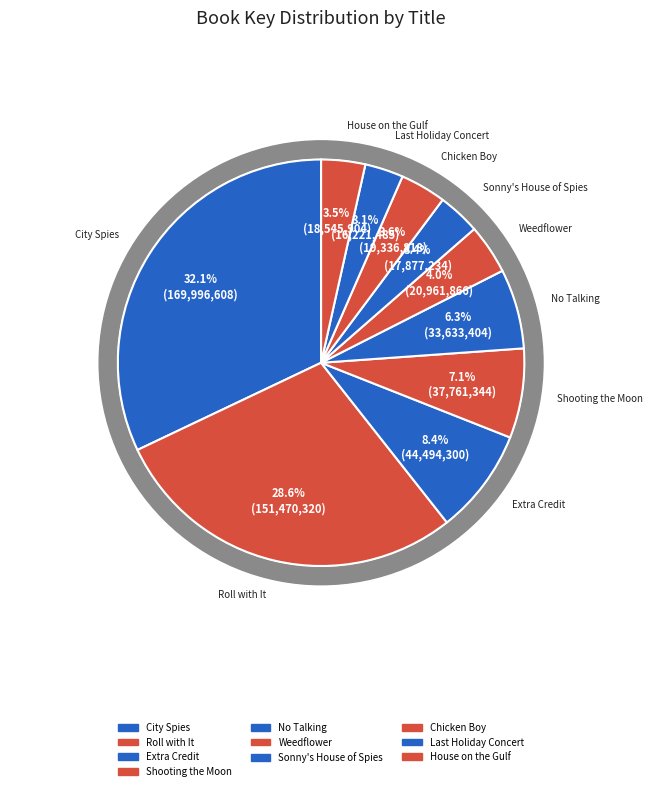

What is the total percentage of Weedflower and Roll with It?

32.5%